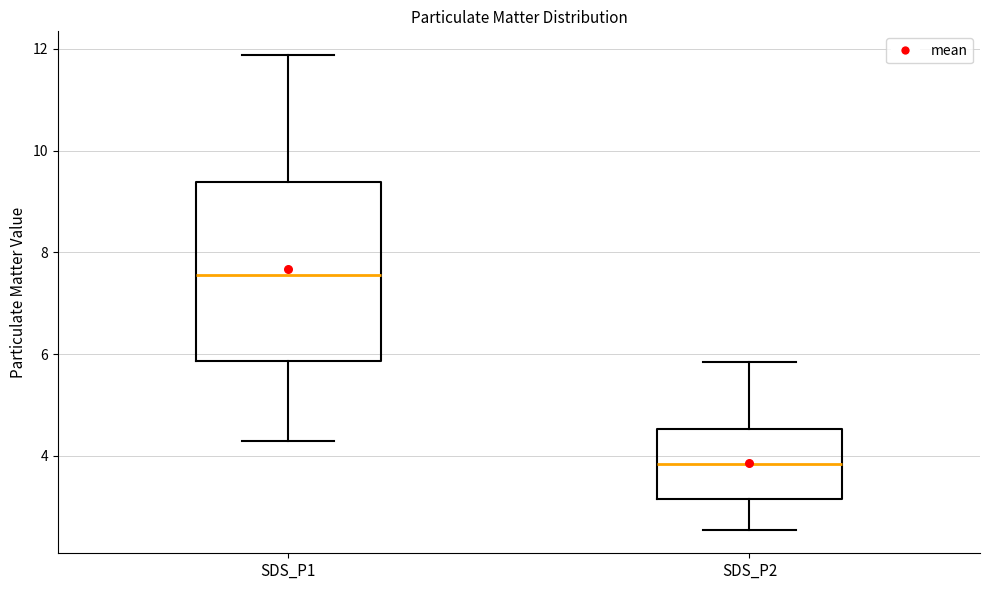

Reading left to right, transcribe this box plot: for each box, give where its median line is, the range the box spans, and where its two whiskers end, as read against the y-axis. The values are not printed on the chart, so give them approximately, as read against the axis.

SDS_P1: median 7.6, box 5.8 to 9.4, whiskers 4.4 to 11.8
SDS_P2: median 3.8, box 3.2 to 4.6, whiskers 2.6 to 5.8